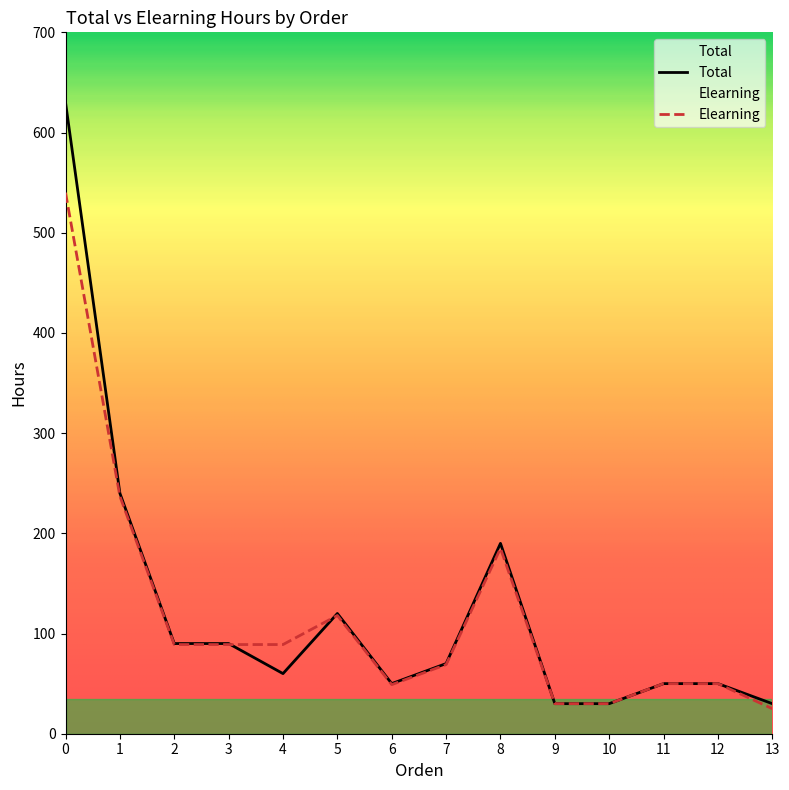

What are all the series names shown in the legend?

Total, Elearning